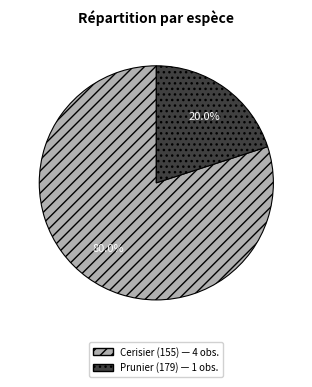

Is there a majority slice in this chart?

Yes